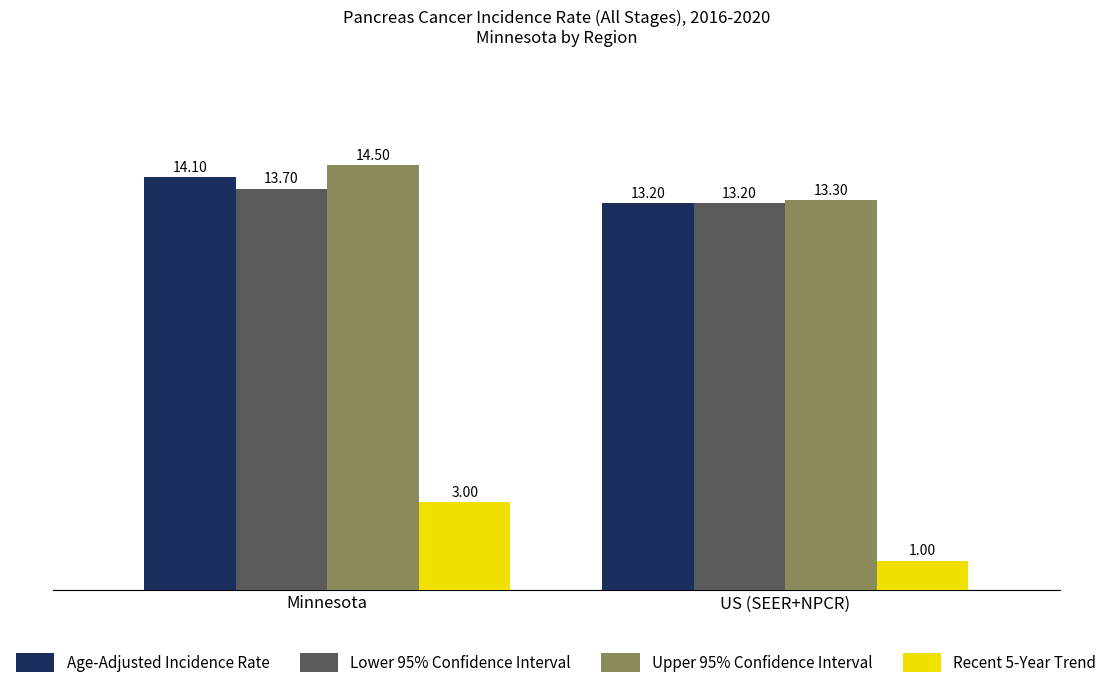

True or false: Age-Adjusted Incidence Rate has a value of 13.2 at US (SEER+NPCR).

True